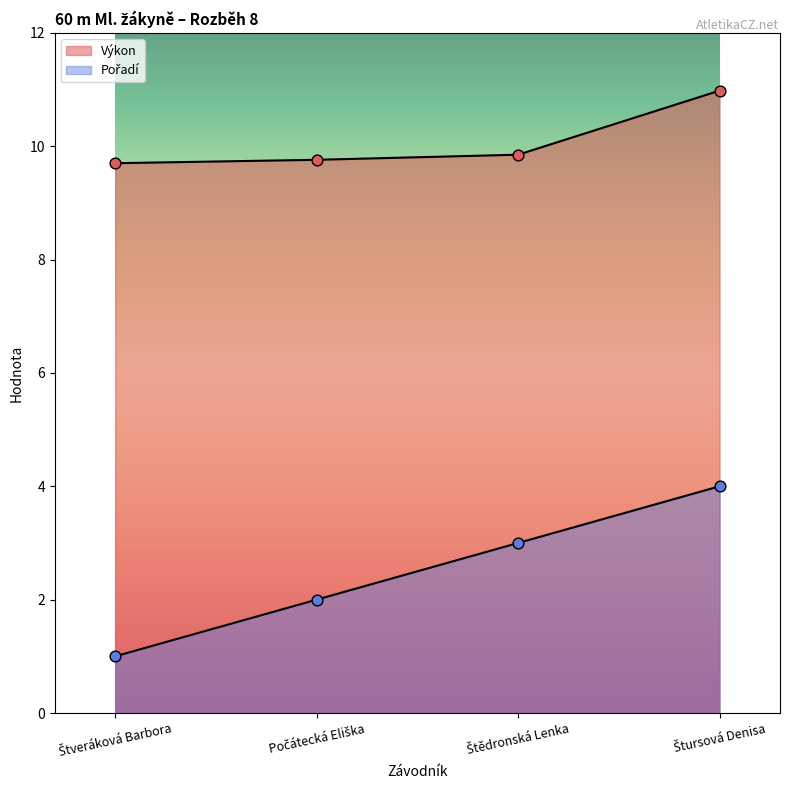

What are all the series names shown in the legend?

Pořadí, Výkon